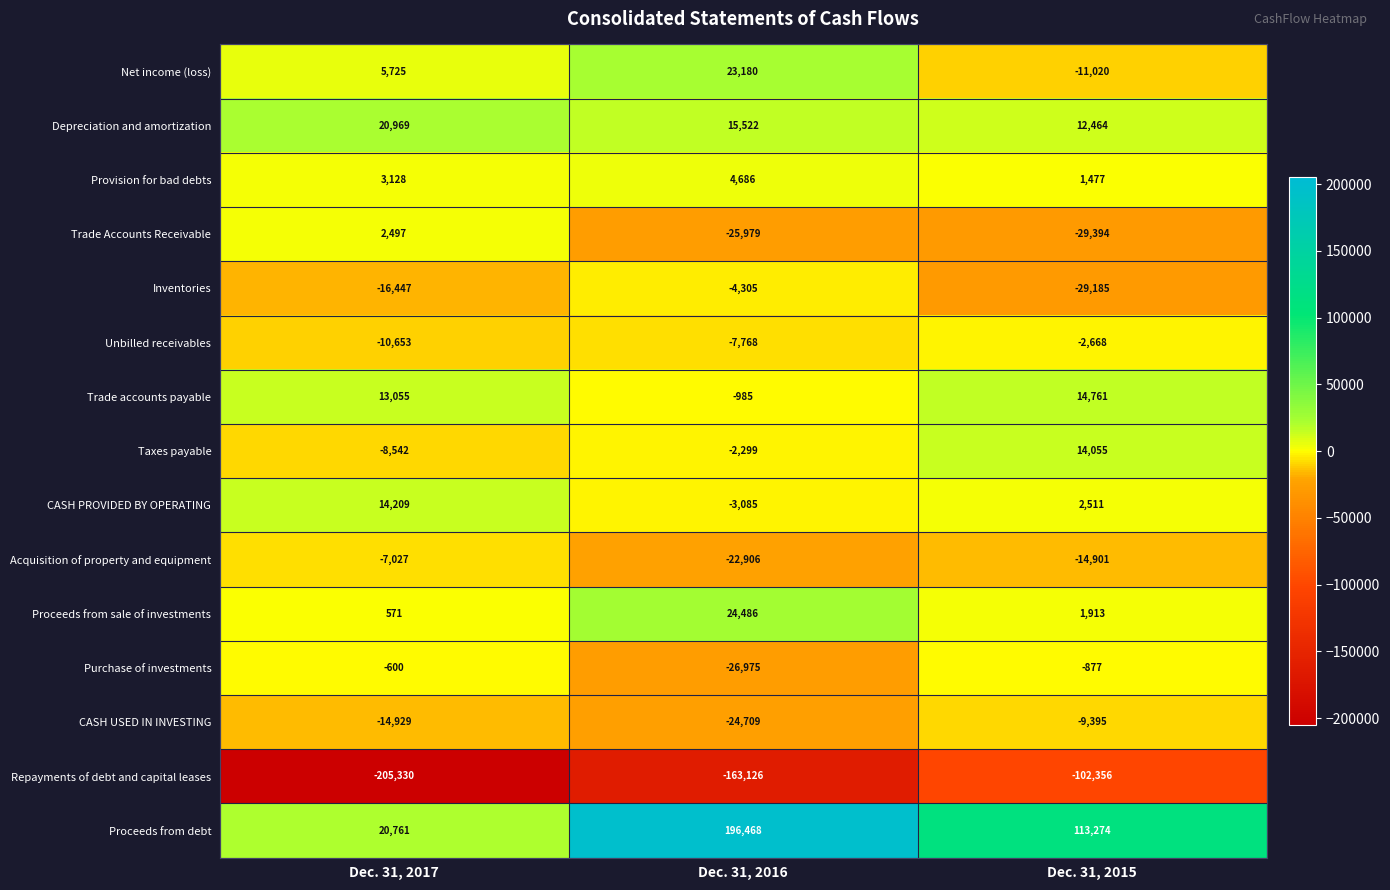

Rank the series at Dec. 31, 2017 from lowest to highest value.

Repayments of debt and capital leases, Inventories, CASH USED IN INVESTING, Unbilled receivables, Taxes payable, Acquisition of property and equipment, Purchase of investments, Proceeds from sale of investments, Trade Accounts Receivable, Provision for bad debts, Net income (loss), Trade accounts payable, CASH PROVIDED BY OPERATING, Proceeds from debt, Depreciation and amortization